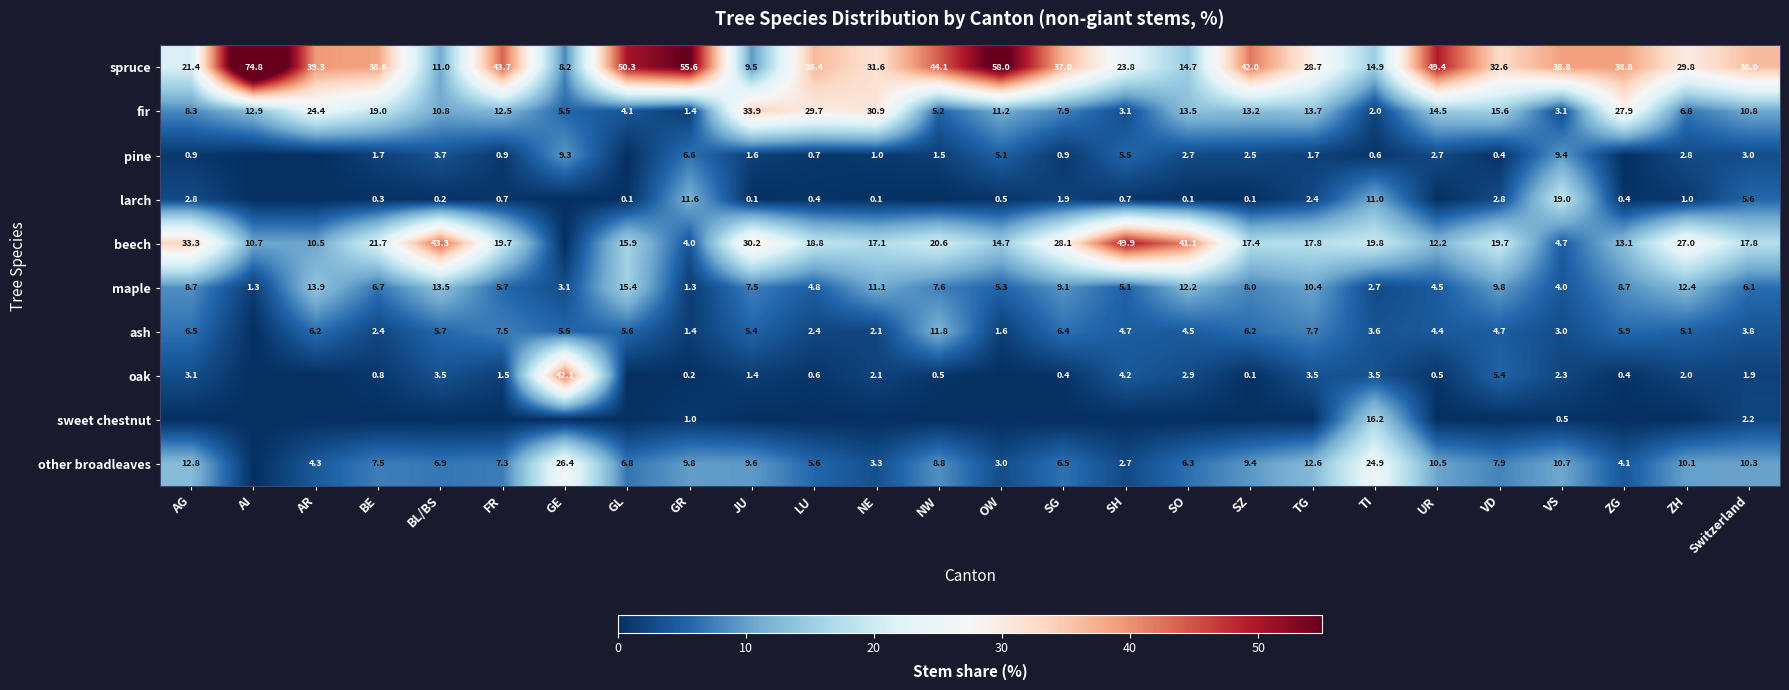

How many categories are shown in the chart?

26